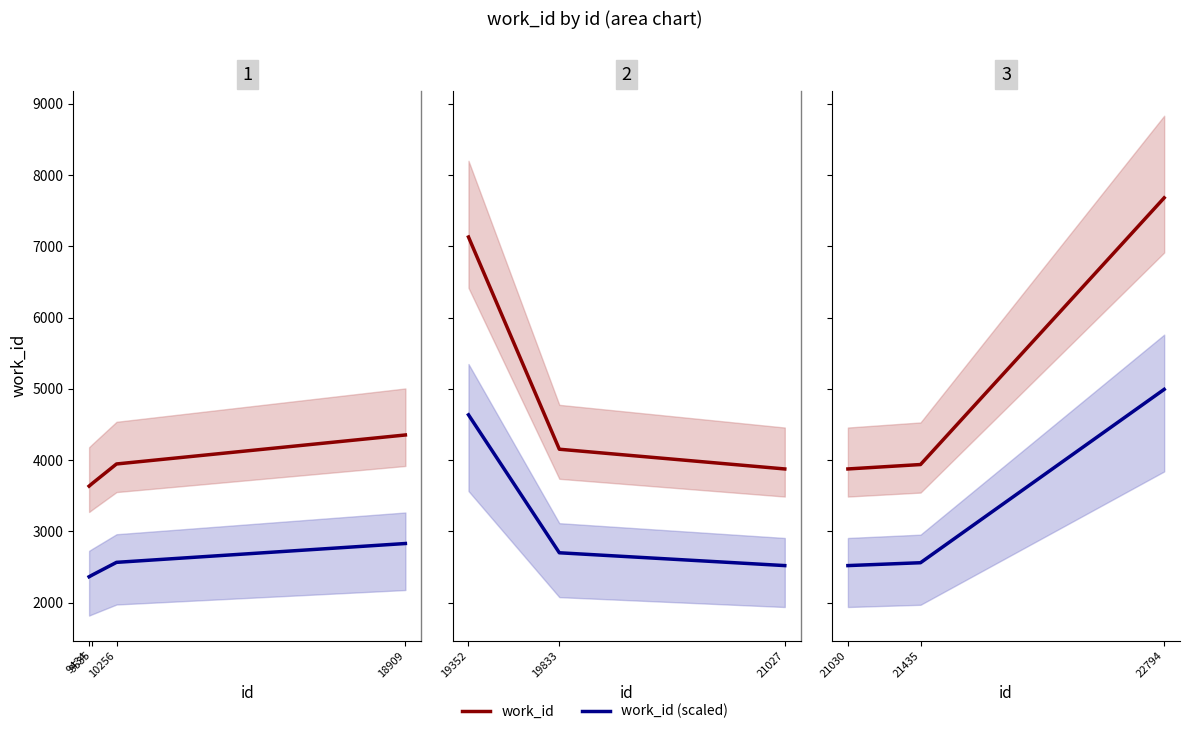

True or false: work_id and work_id (scaled) cross at least once.

False